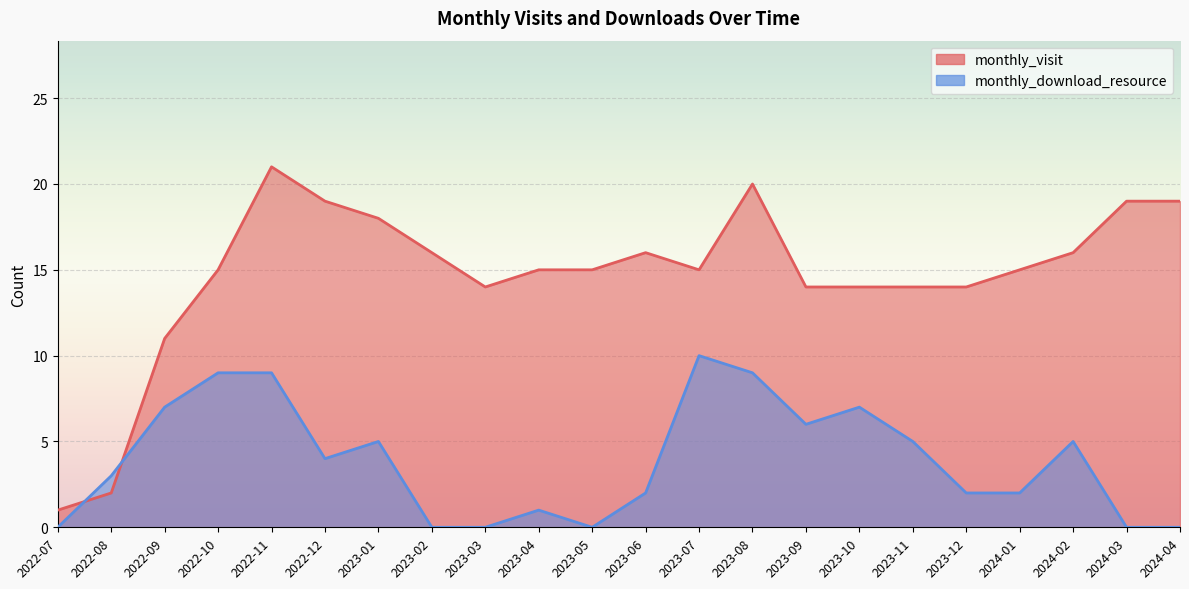

True or false: monthly_visit has a value of 14 at 2023-12.

True